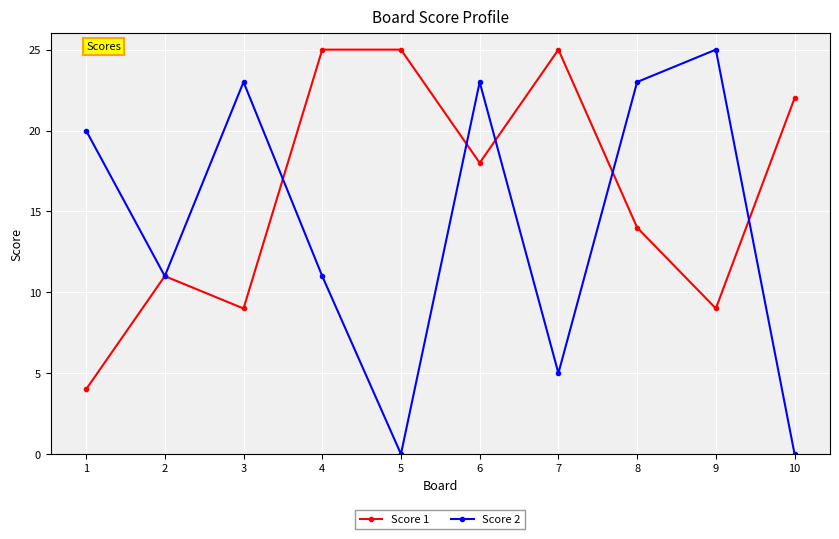

Reading left to right, list all the values displayed in this chart.

Score 1: 4	11	9	25	25	18	25	14	9	22
Score 2: 20	11	23	11	0	23	5	23	25	0